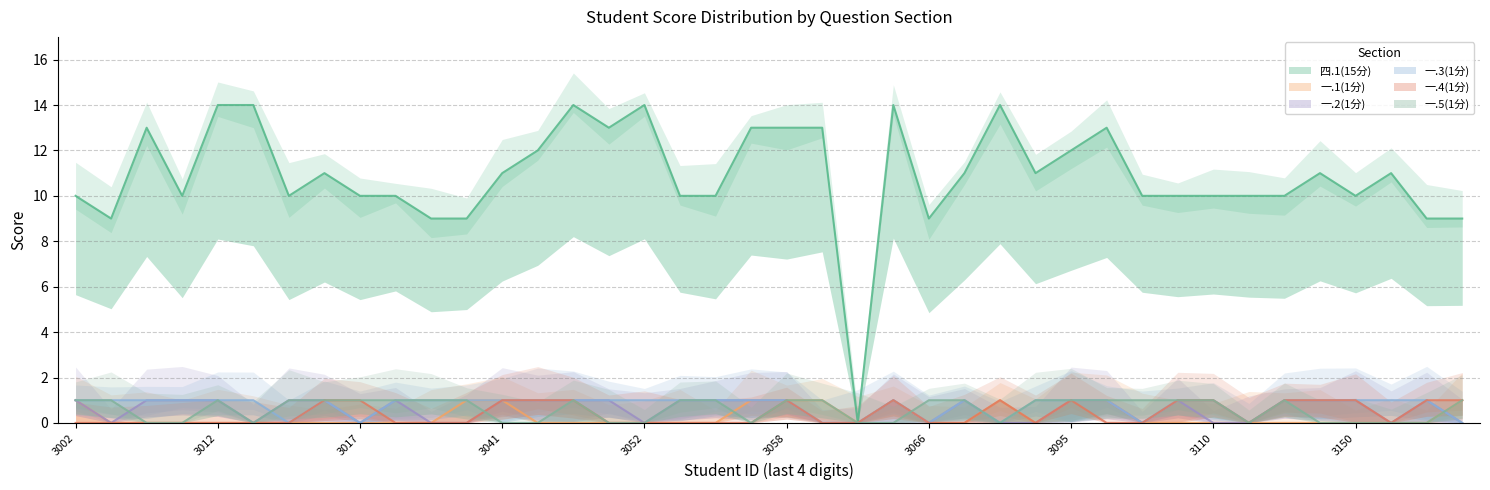

Between 2021083069 and 2021083123, which is larger?

2021083069